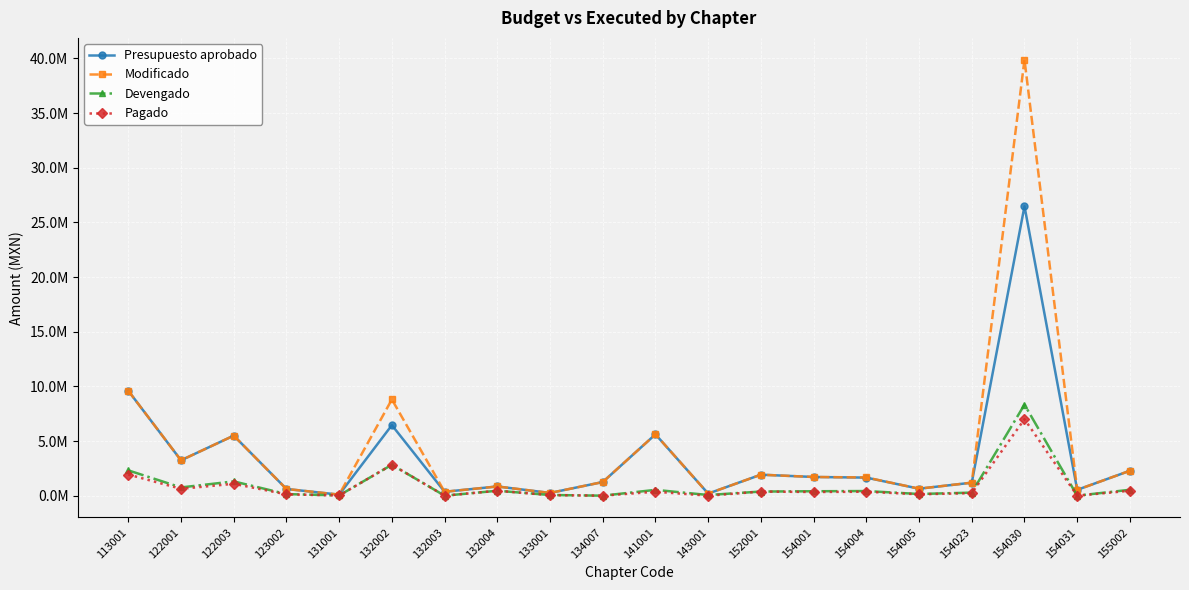

At 154023, list the series in order from smallest to largest.

Pagado, Devengado, Presupuesto aprobado, Modificado